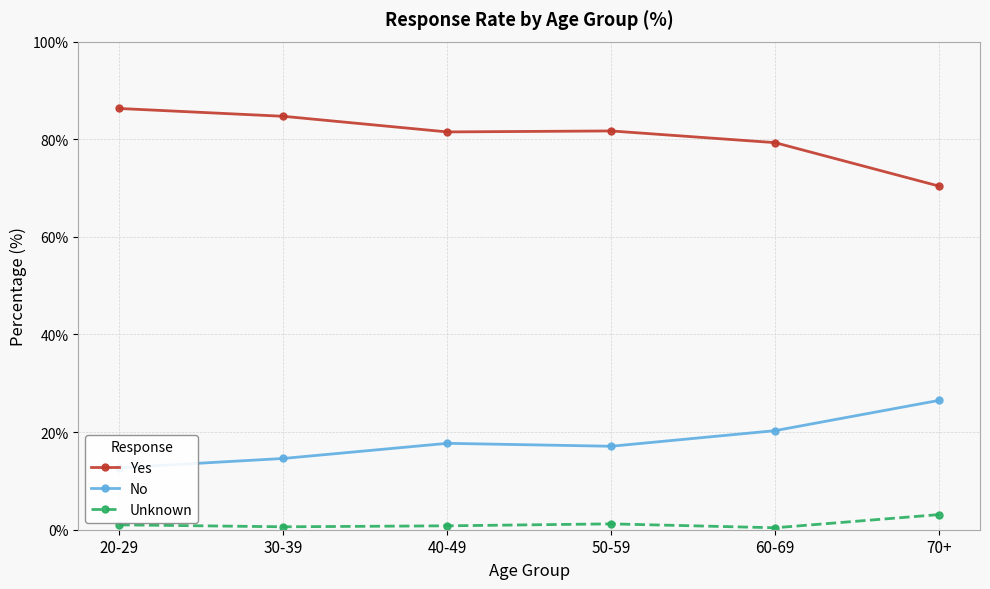

Which series has the largest total across all categories?

Yes